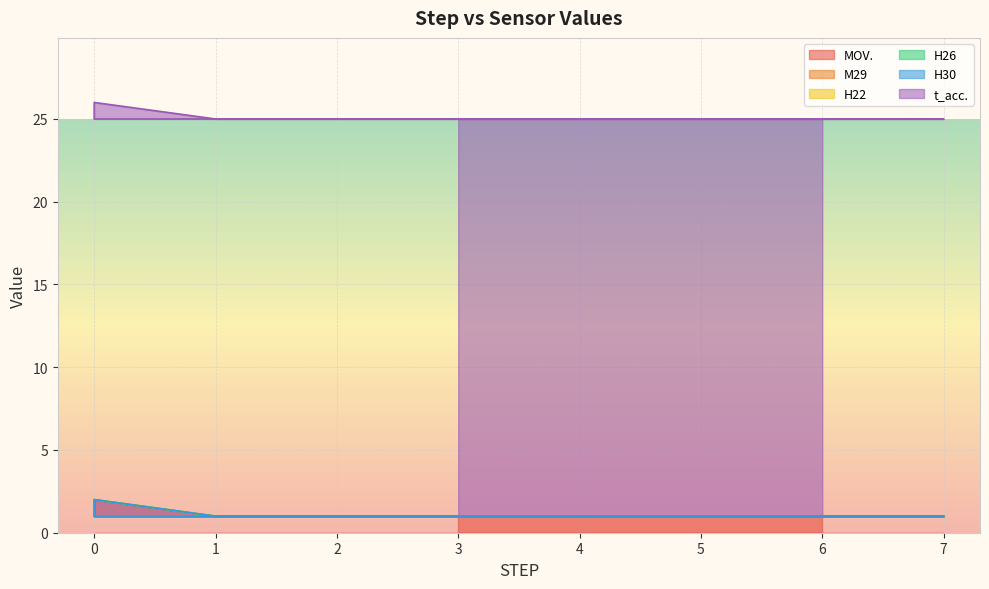

Rank the series by their maximum value, from lowest to highest.

H22, H26, H30, MOV., M29, t_acc.